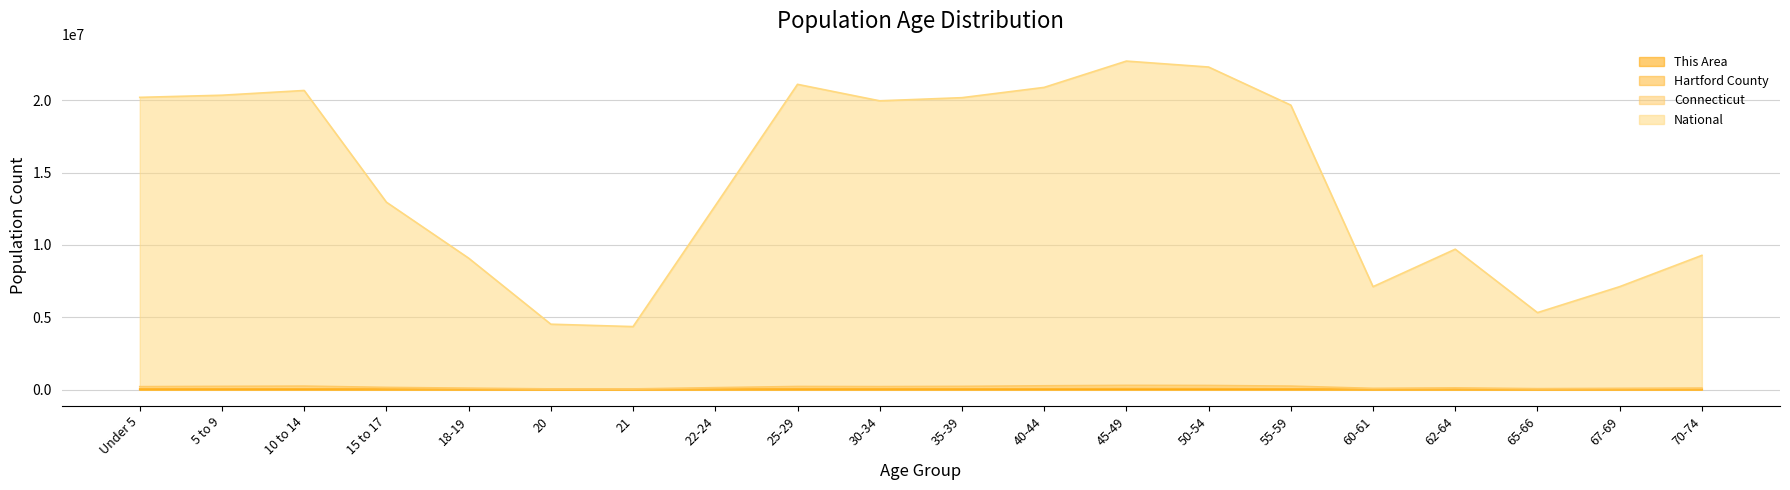

At how many categories does at least one series exceed 16900940?

10